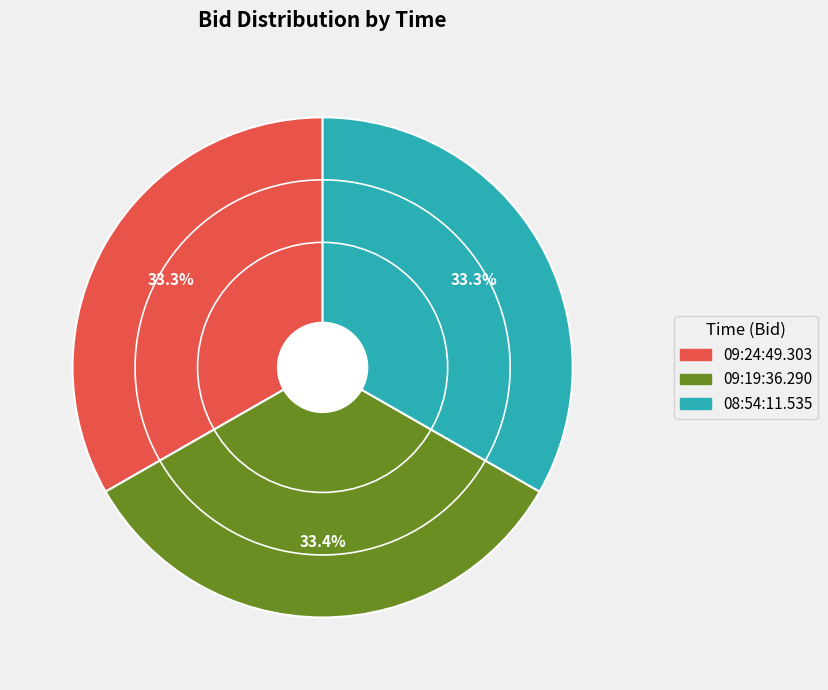

What percentage is NOT represented by 08:54:11.535?

66.7%